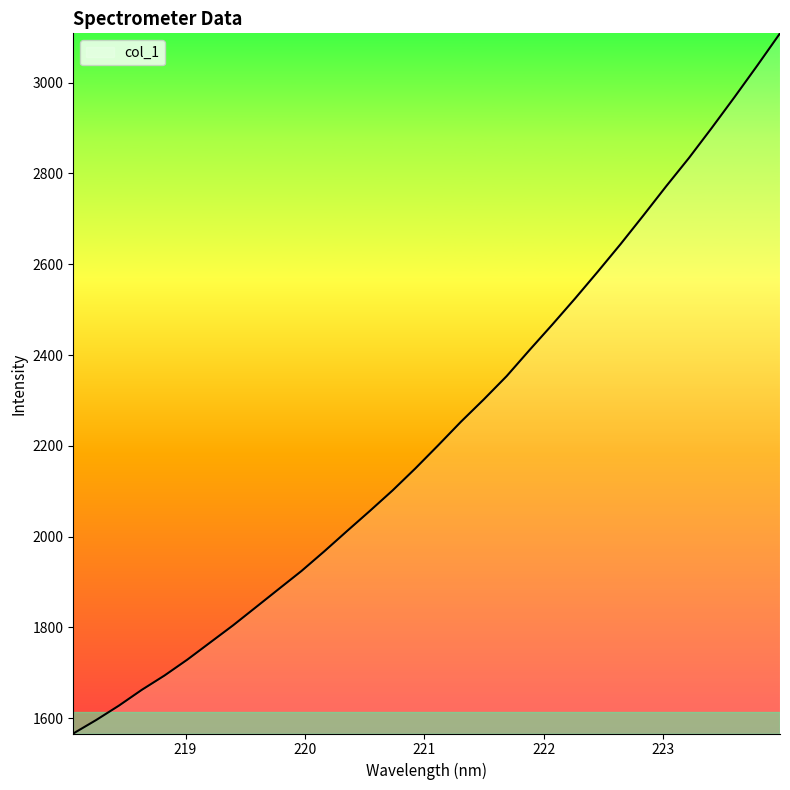

What is the difference between the maximum and minimum values?

1541.8